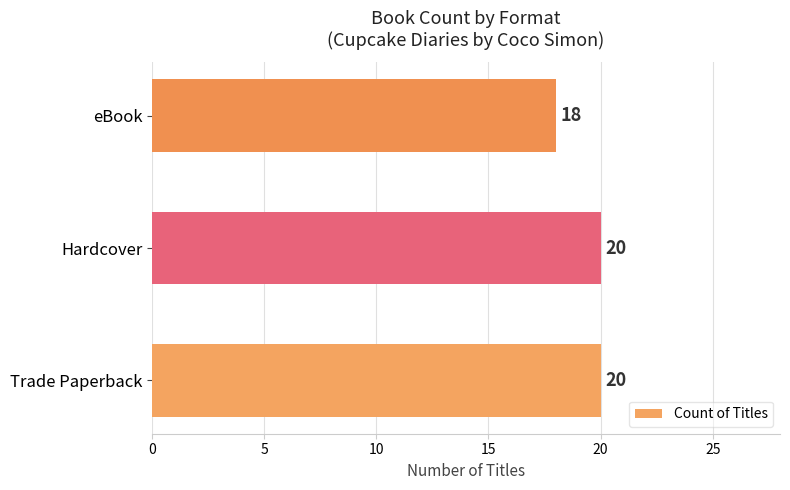

Approximately how many times larger is the value at eBook compared to Hardcover?

0.9